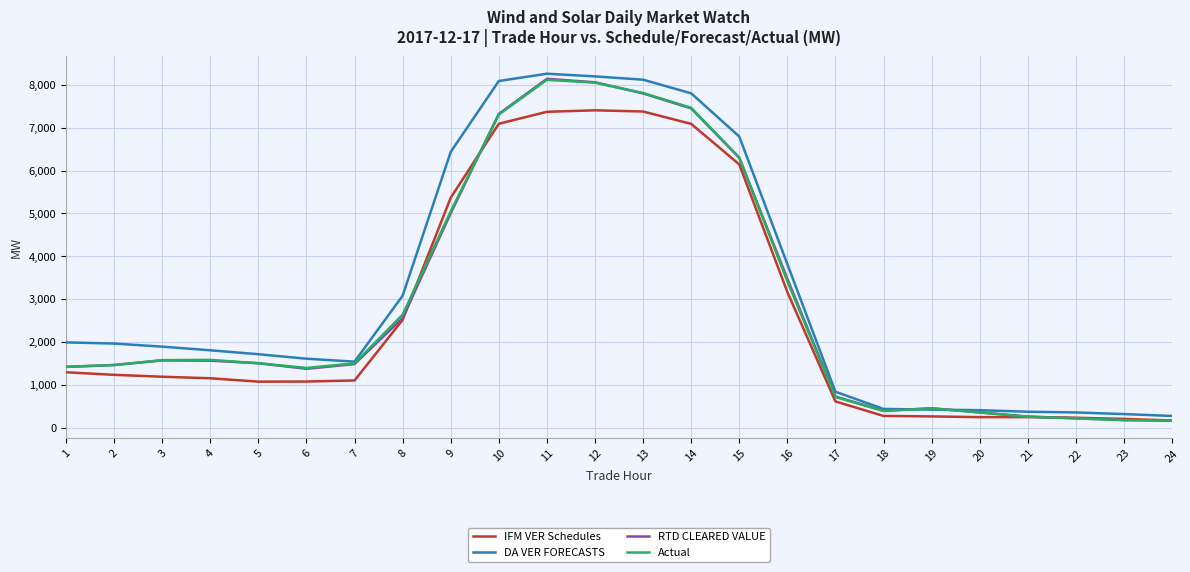

True or false: RTD CLEARED VALUE has a value of 7801.5 at 13.

True